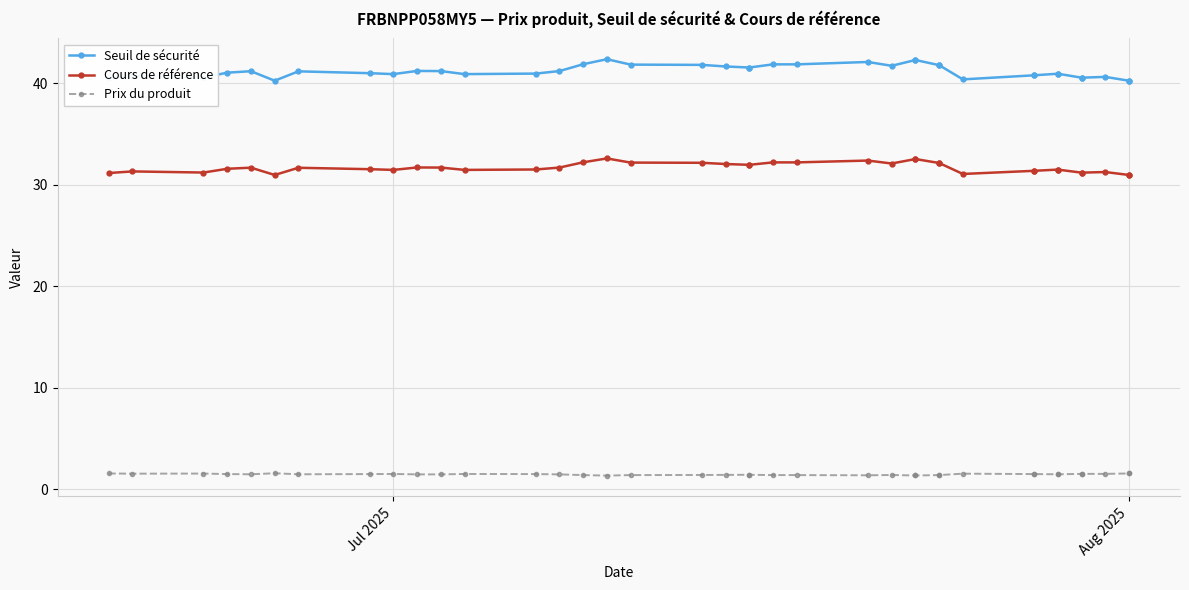

What is the value of the Seuil de sécurité point at the 11th from the left?

41.2